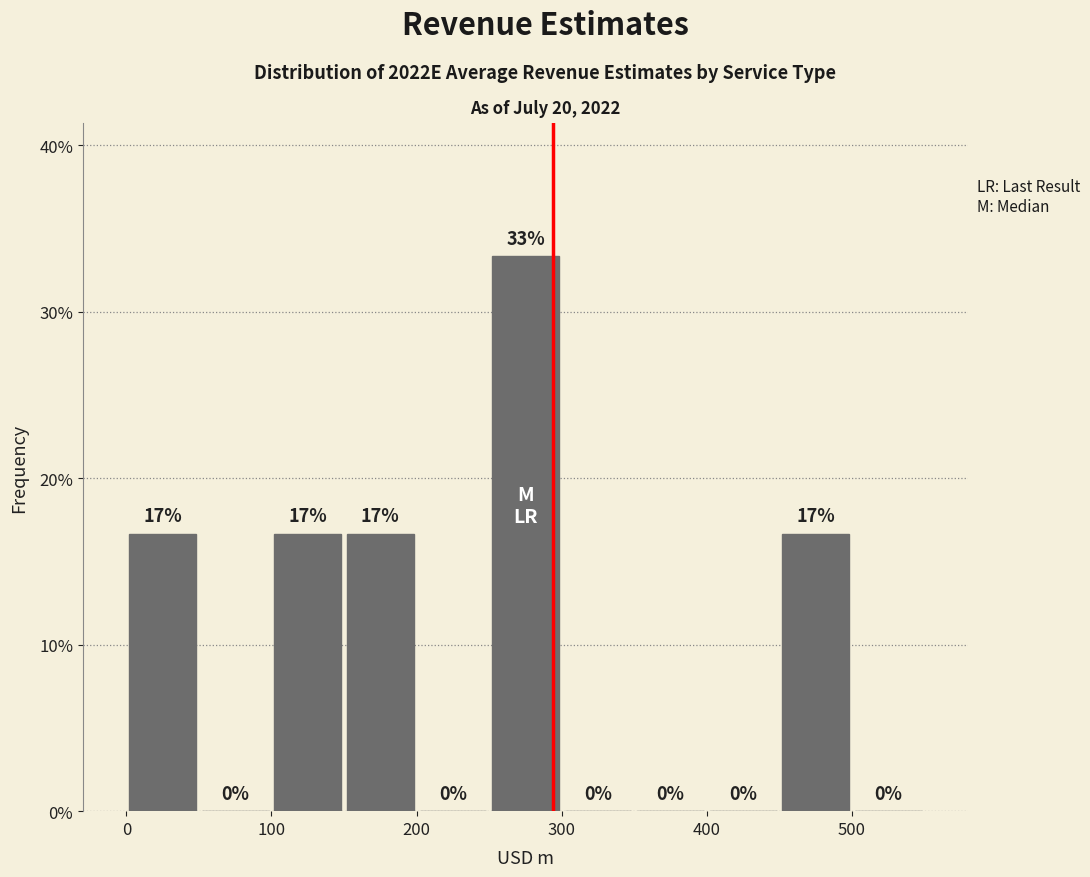

Which range on the x-axis has the tallest bar?

250 to 300